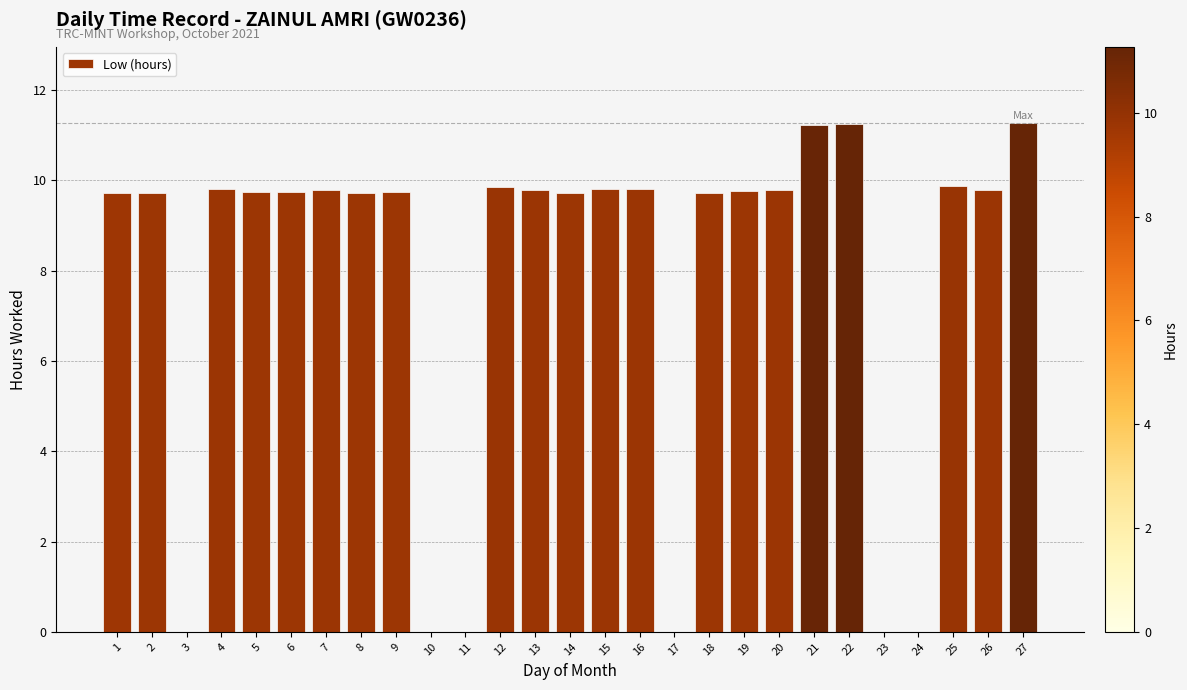

The value at 9 is 9.7. True or false?

True